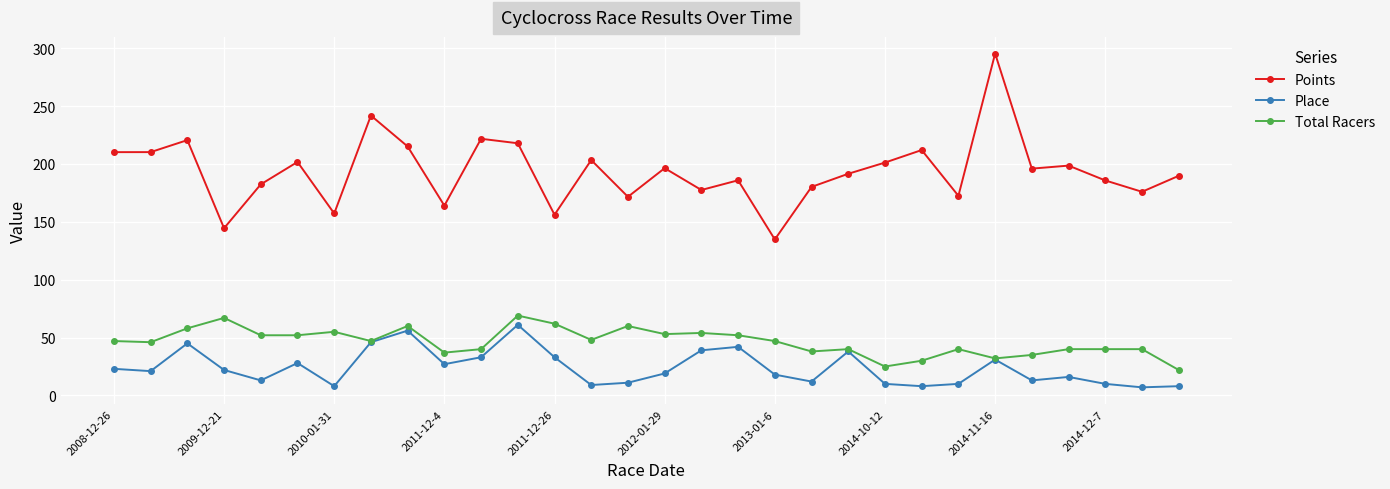

True or false: Place has more than 1 interior local peaks.

True